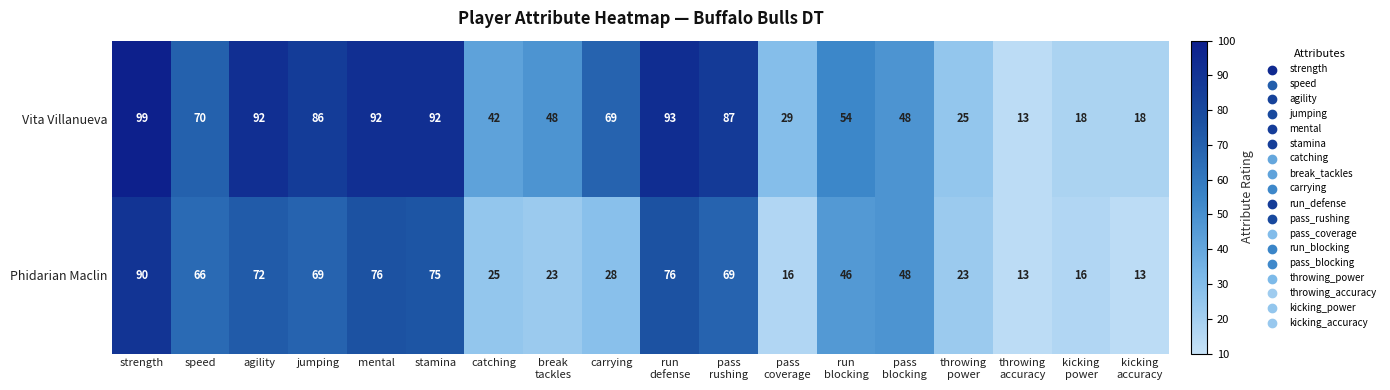

Rank the series by their maximum value, from lowest to highest.

Phidarian Maclin, Vita Villanueva